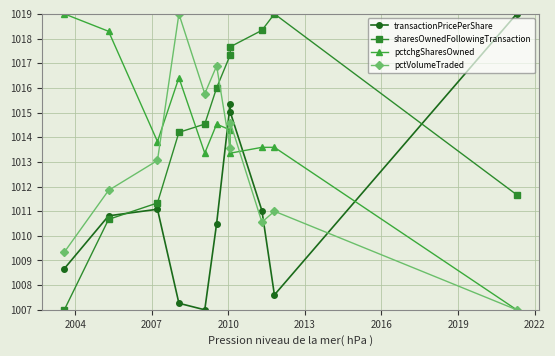

True or false: pctchgSharesOwned and transactionPricePerShare intersect in this chart.

True